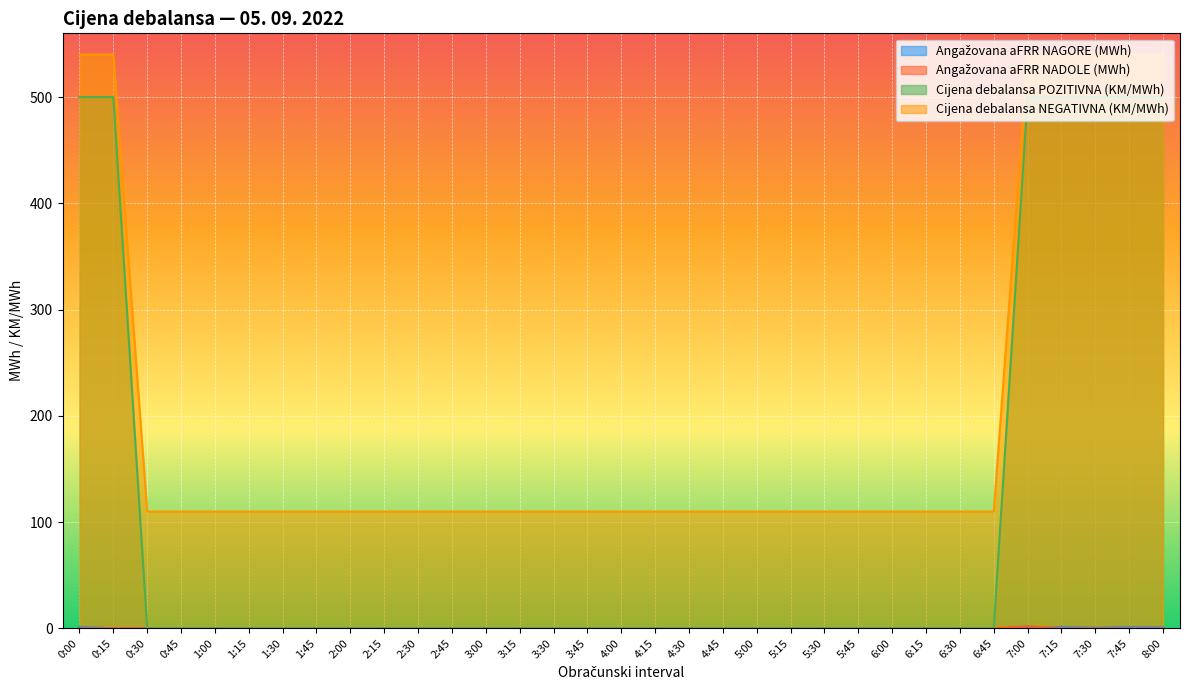

How many lines are shown in the chart?

4